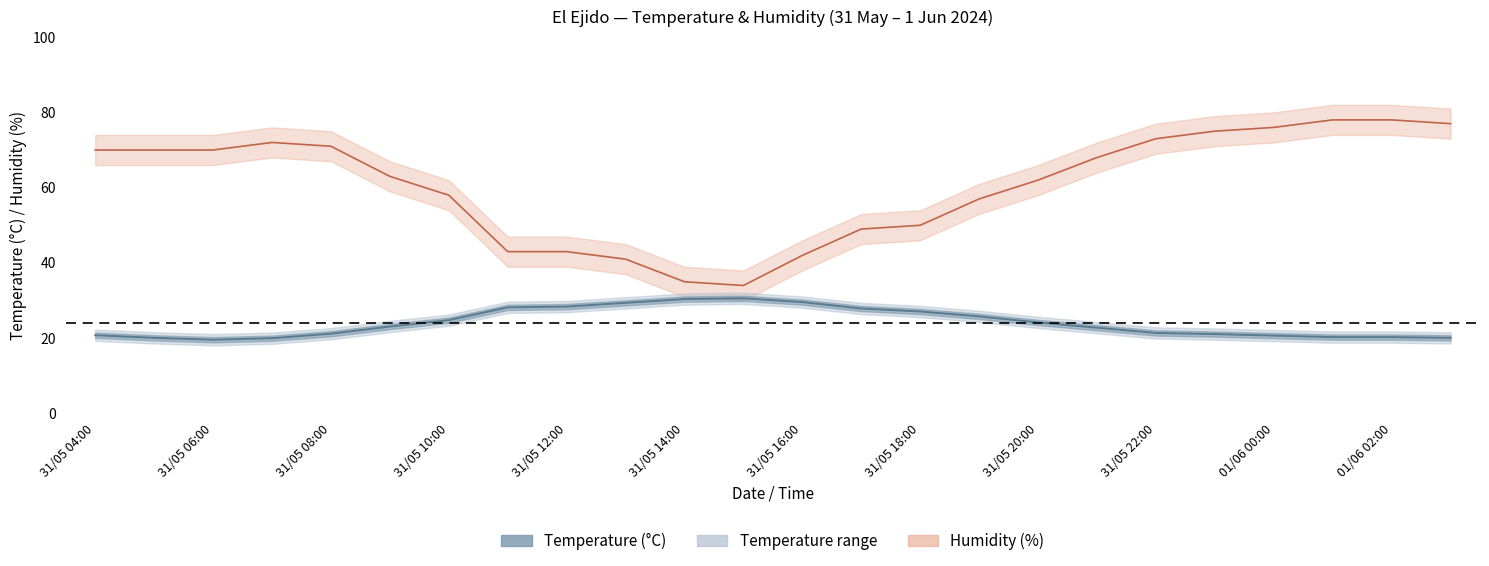

The Humidity (%) series shows 46.3 at 31/05 21:00. True or false?

False